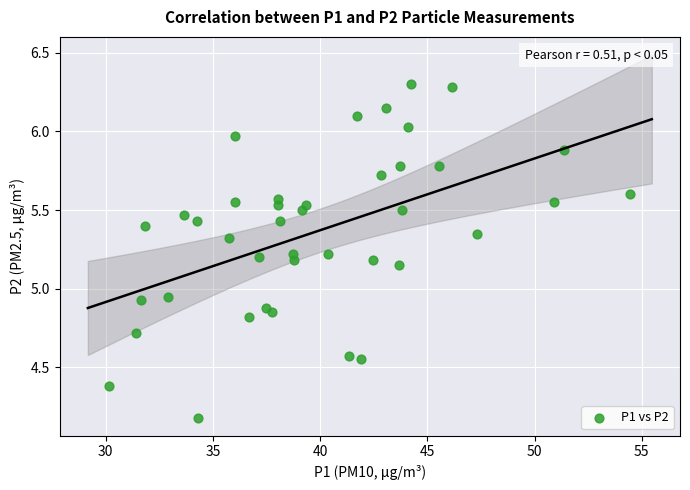

What is the range of X values (max minus min)?

24.3